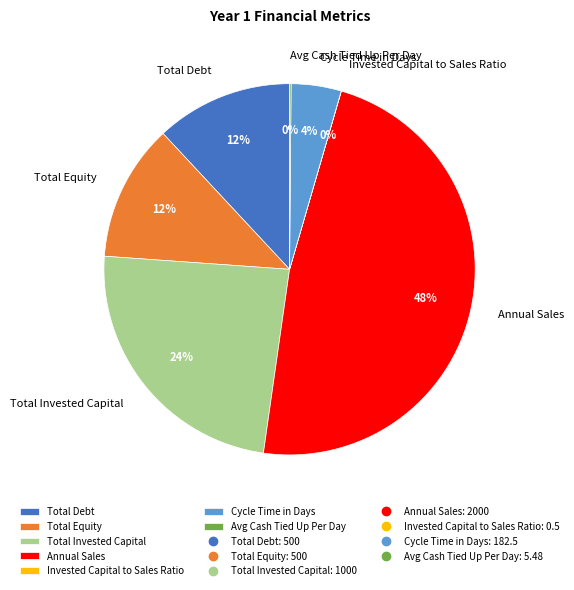

Which slice is the largest?

Annual Sales